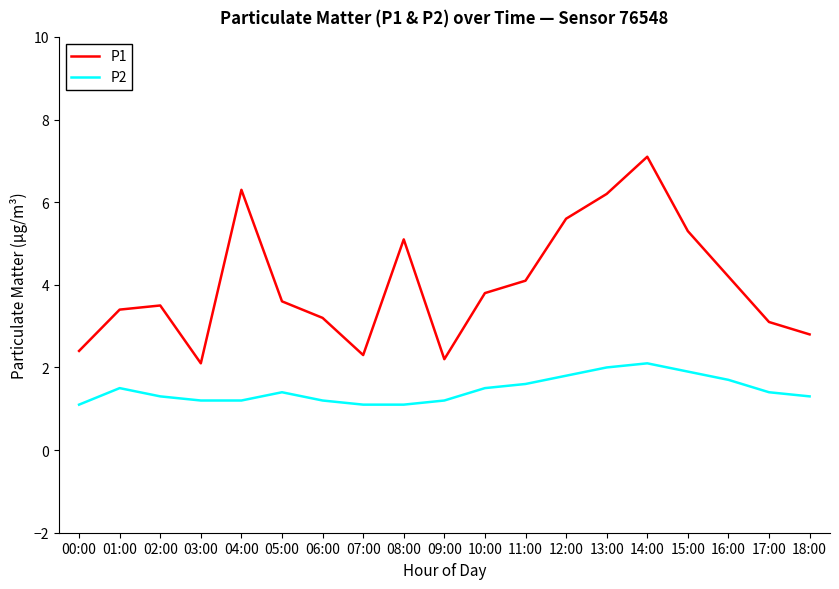

In P2, how many points are higher than both neighbors (excluding endpoints)?

3